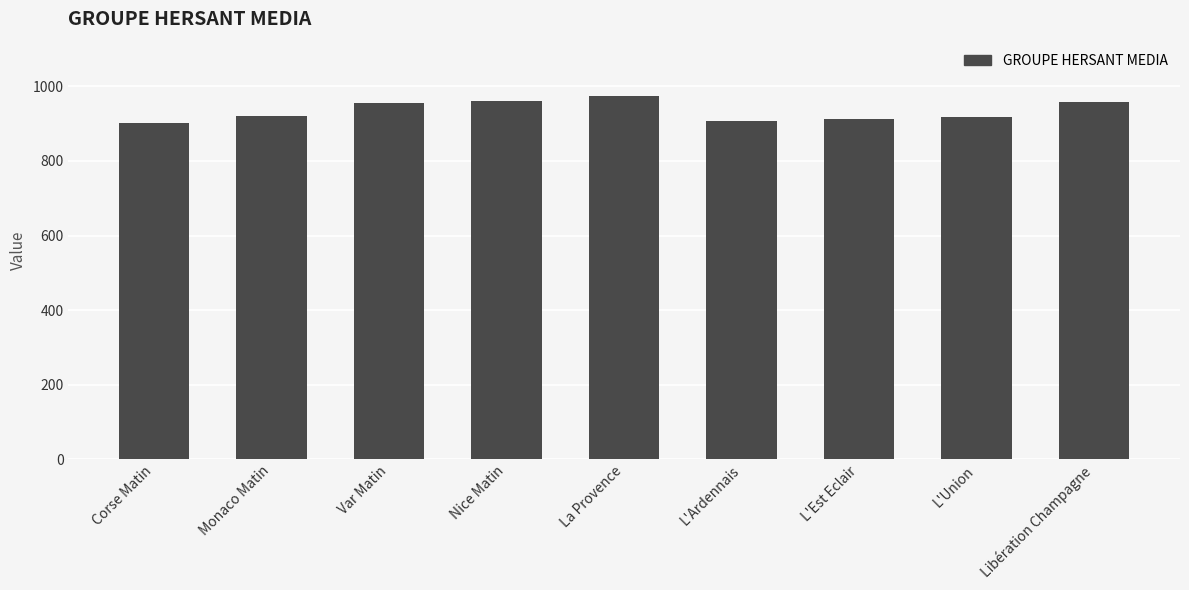

Read the value at Corse Matin.

902